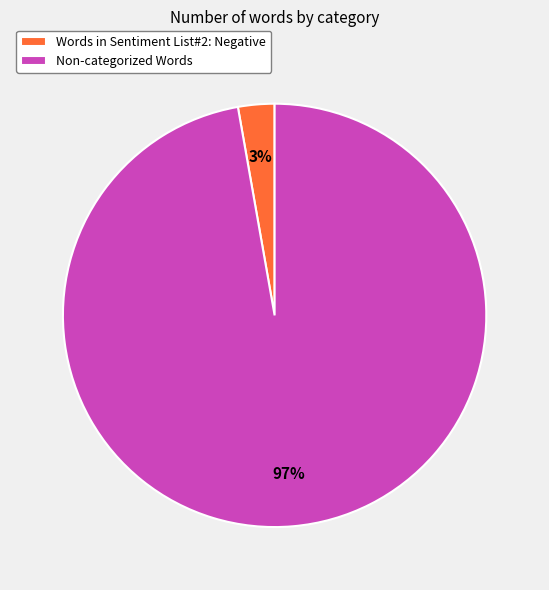

Does Non-categorized Words account for over 50% of the chart?

Yes